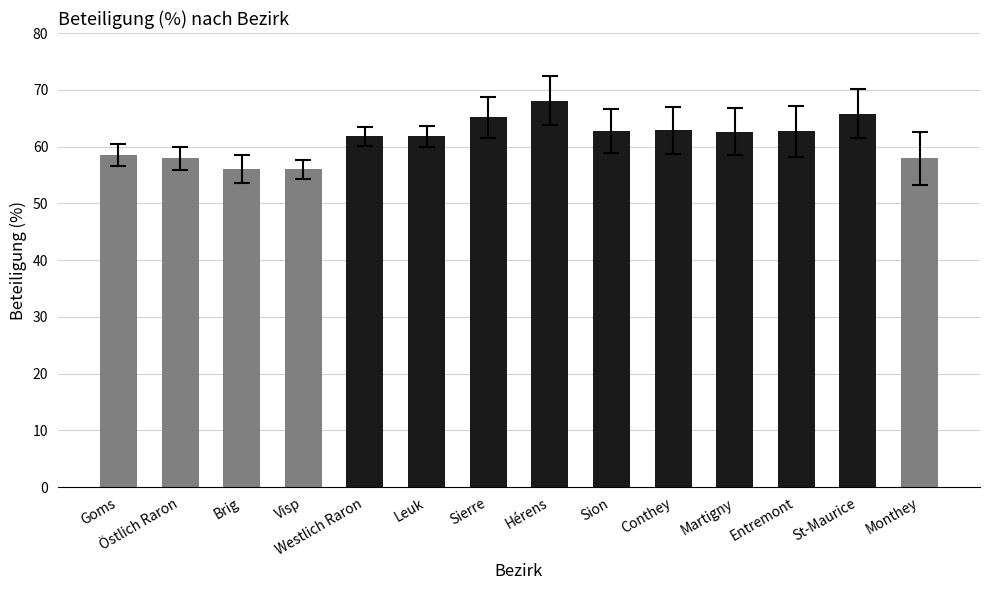

Which has a higher value, Martigny or Hérens?

Hérens